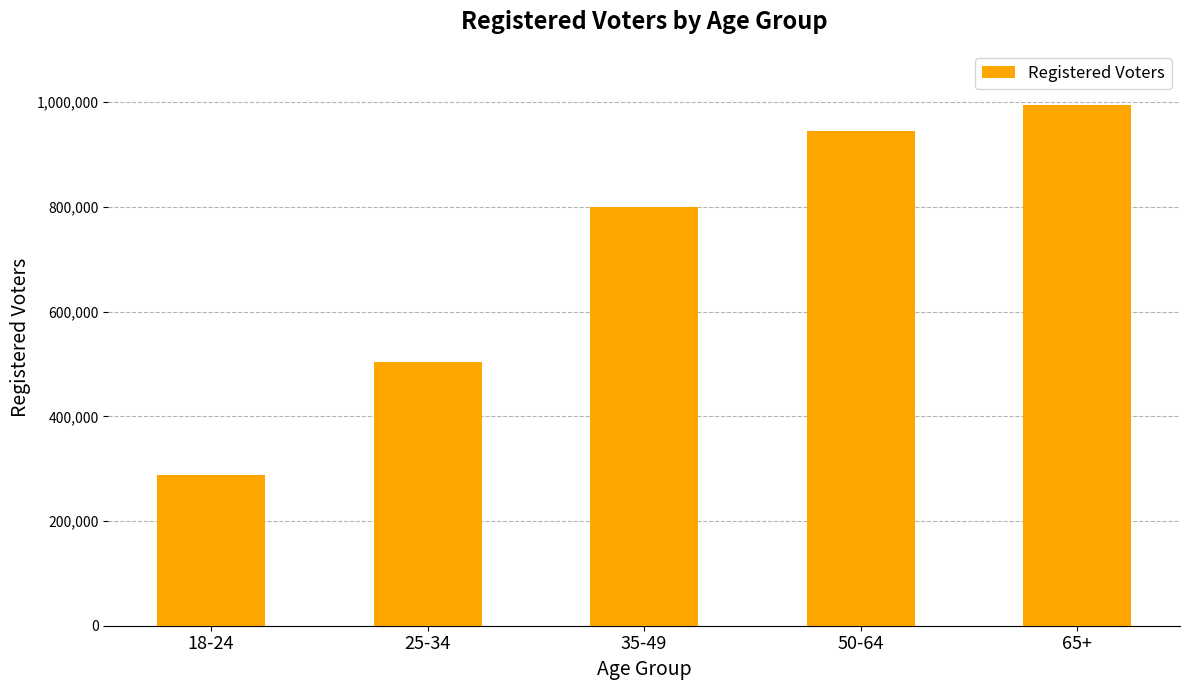

What is the sum of the values at 18-24 and 50-64?

1233237